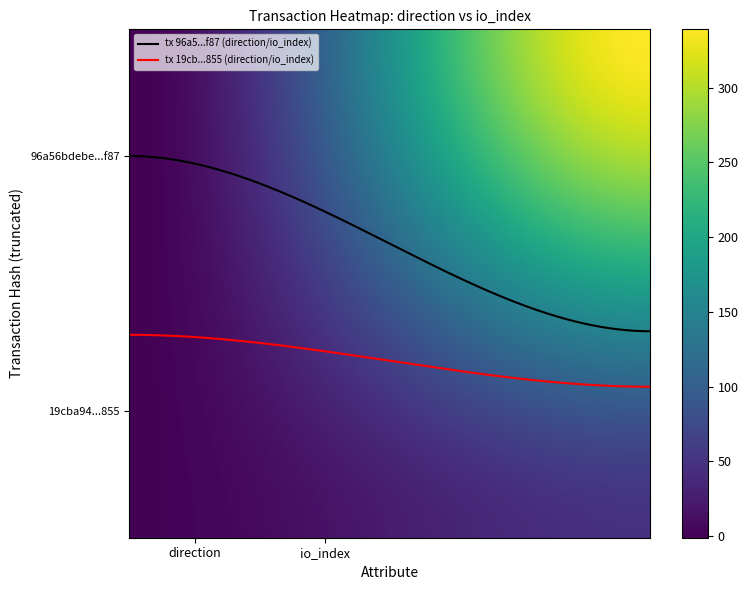

Rank the series by their maximum value, from lowest to highest.

tx 96a5...f87 (direction/io_index), tx 19cb...855 (direction/io_index)